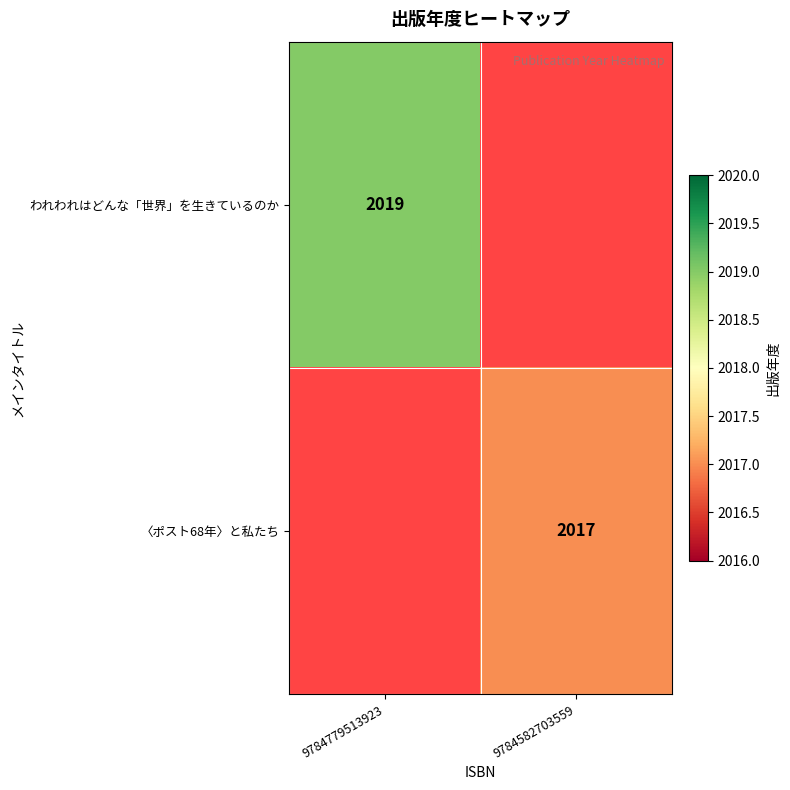

The value of 〈ポスト68年〉と私たち at 9784582703559 is 525. True or false?

False